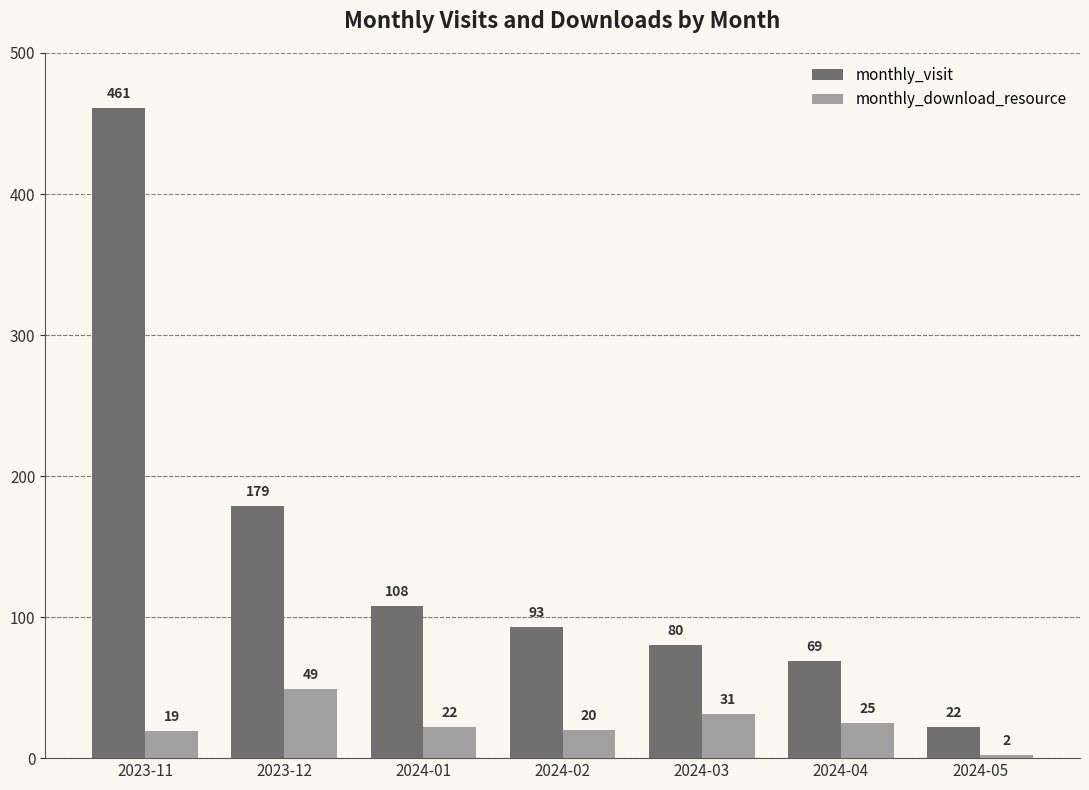

At 2024-05, list the series in order from smallest to largest.

monthly_download_resource, monthly_visit